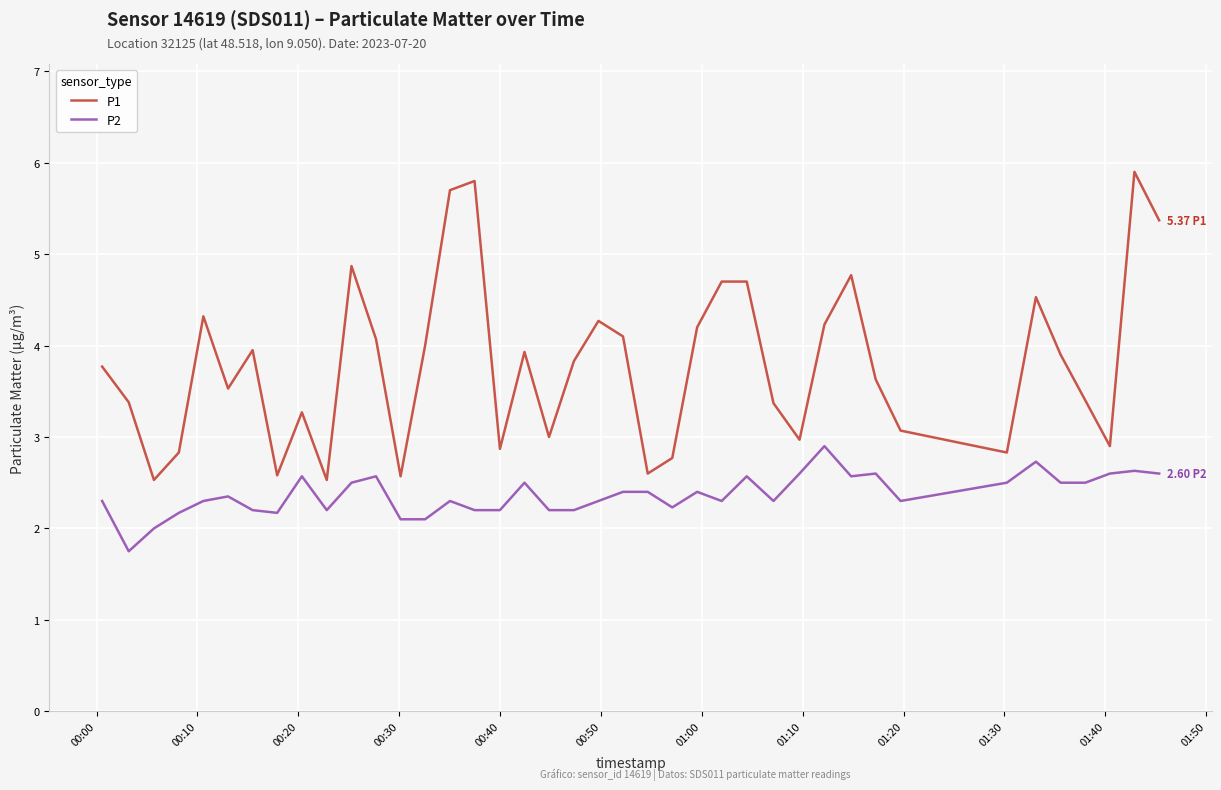

List the series in order of their peak value, highest first.

P1, P2